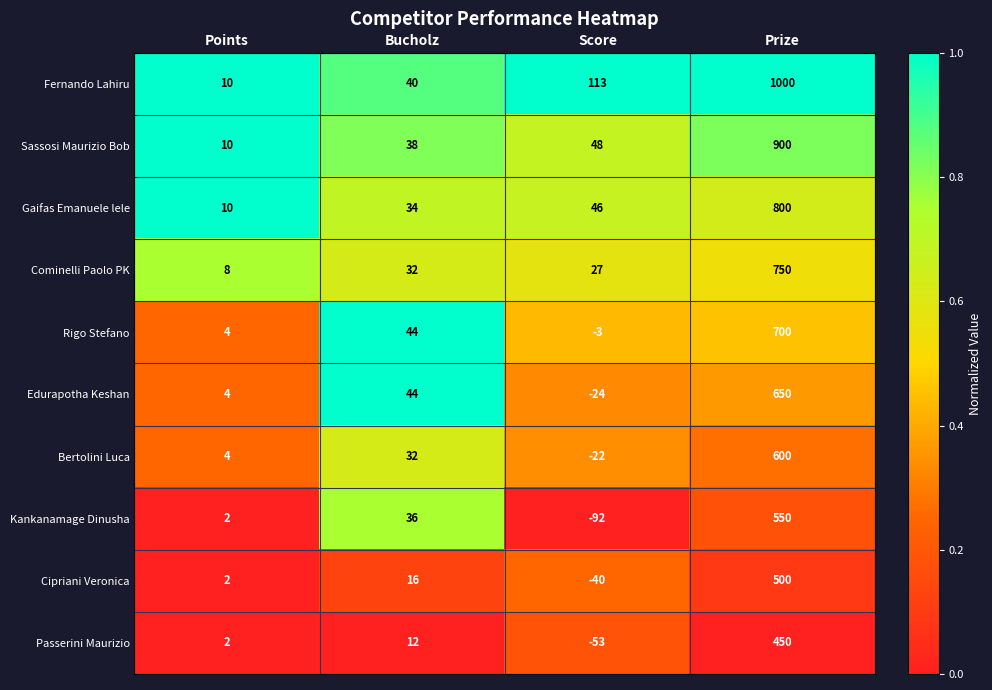

How many series are shown in this chart?

10